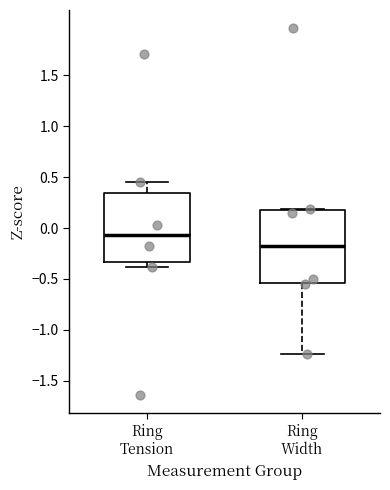

Which box's median line is the highest?

Ring Tension